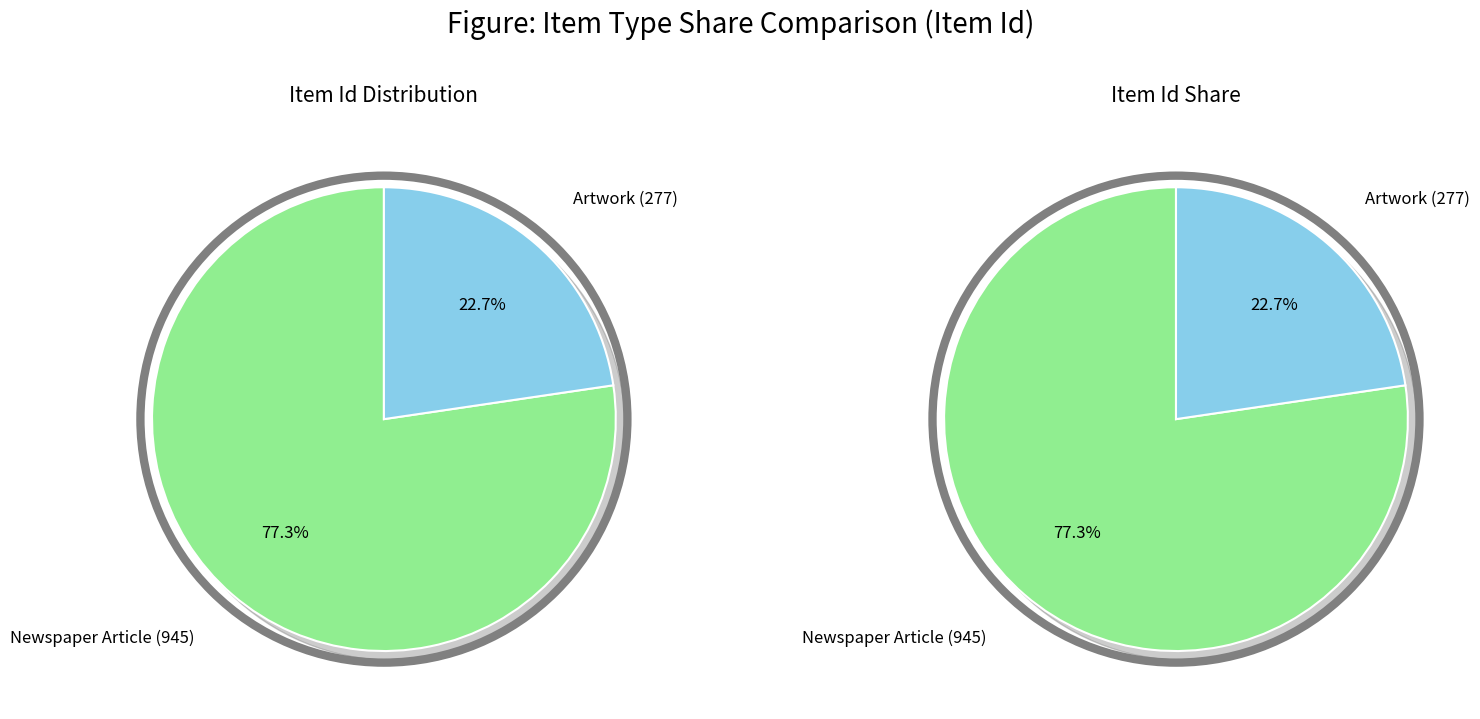

To the nearest percent, what is the difference between the Newspaper Article (945) and Artwork (277) slice percentages?

55%